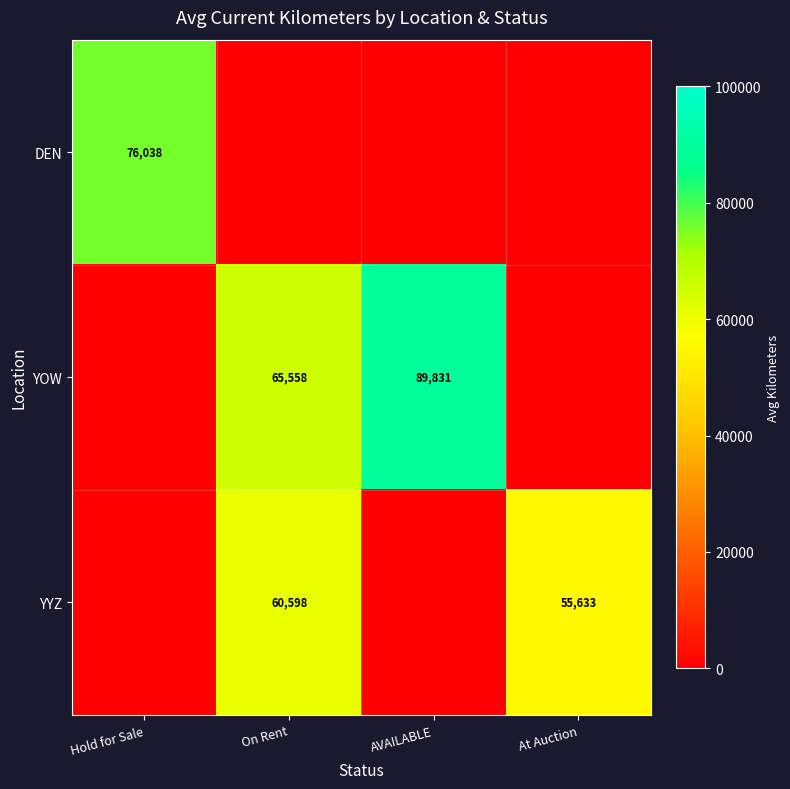

Is it true that YYZ equals 60598 at On Rent?

True